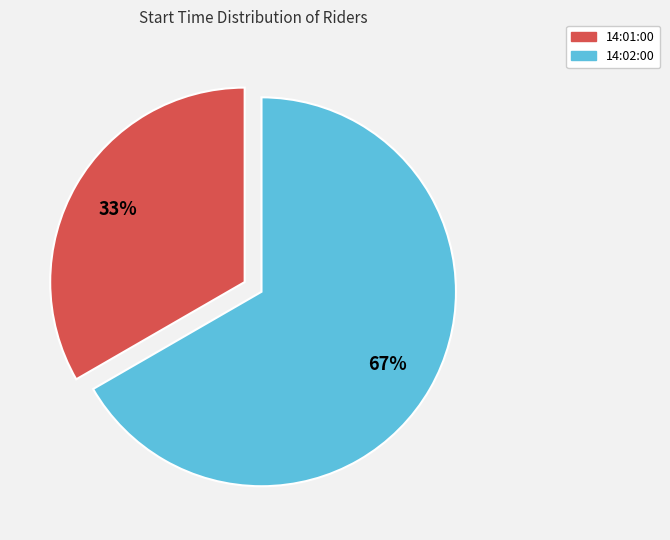

To the nearest percent, what is the combined percentage of 14:01:00 and 14:02:00?

100%